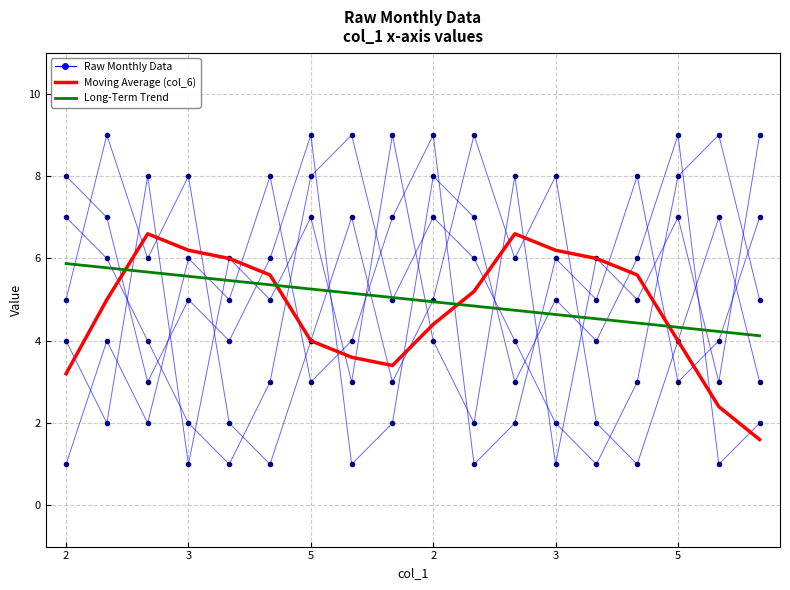

True or false: col_2 has a value of 4 at 5.

True